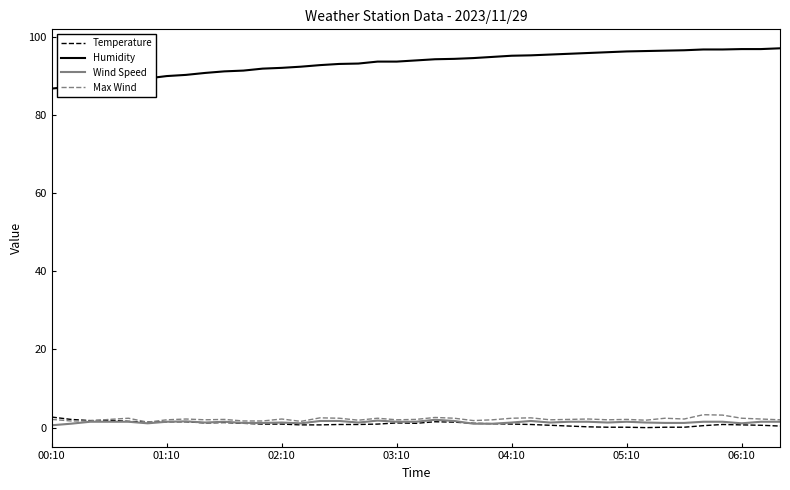

True or false: Humidity and Temperature cross at least once.

False